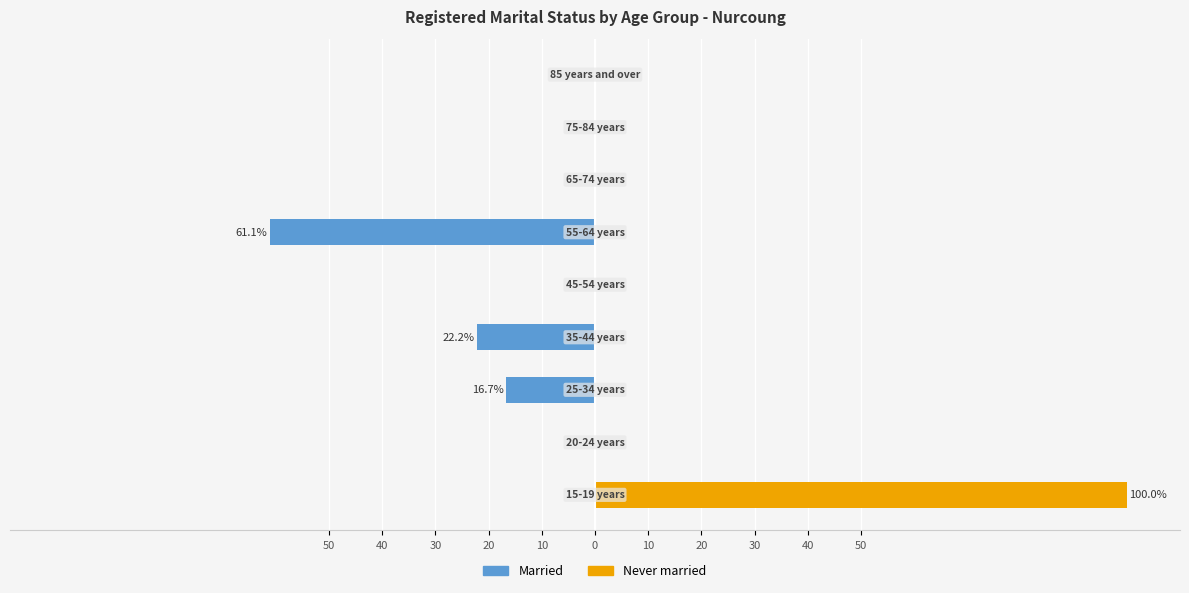

What is the total value across all series at 20?

-22.2